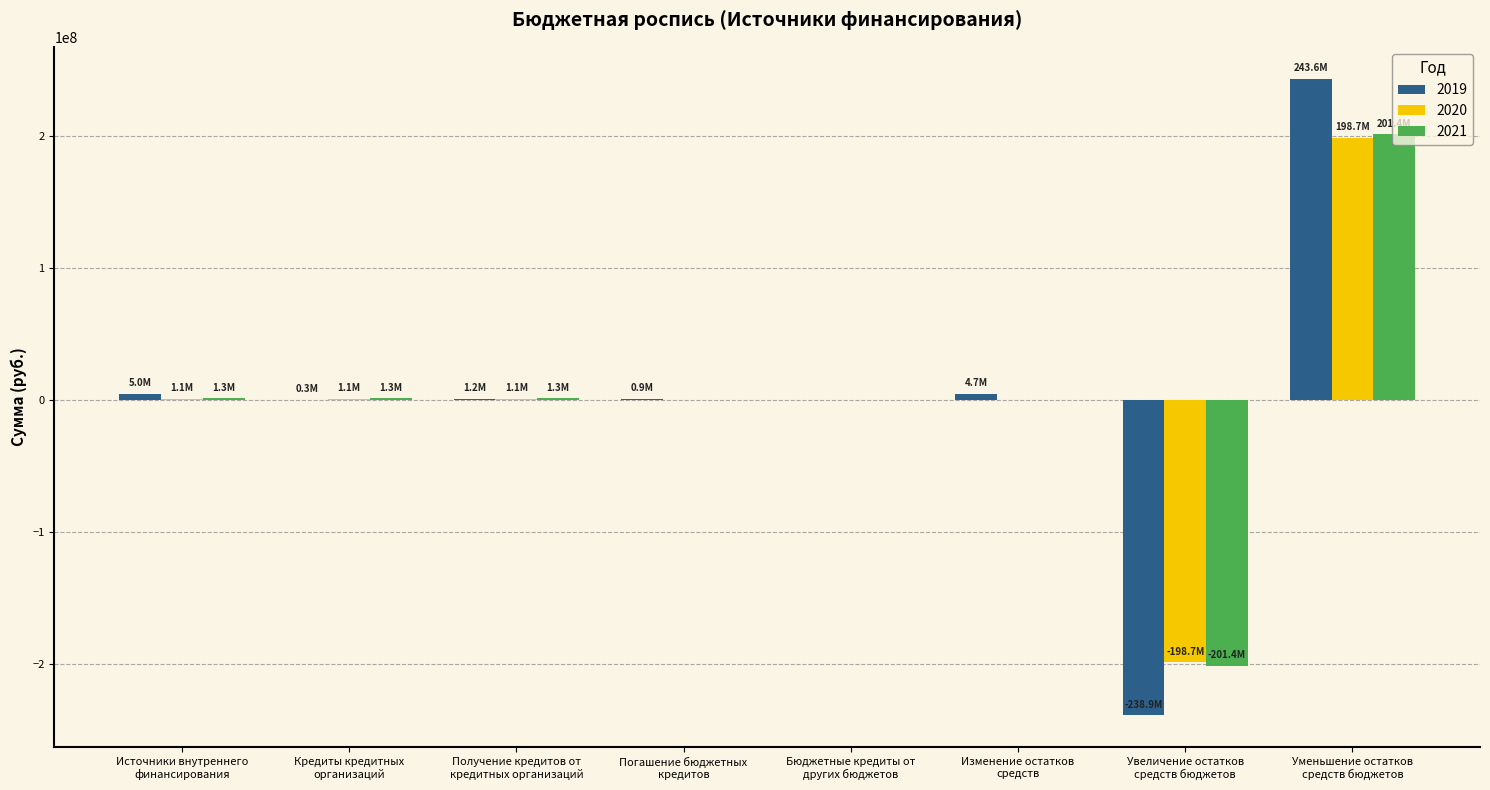

What is the greatest value displayed?

243579500